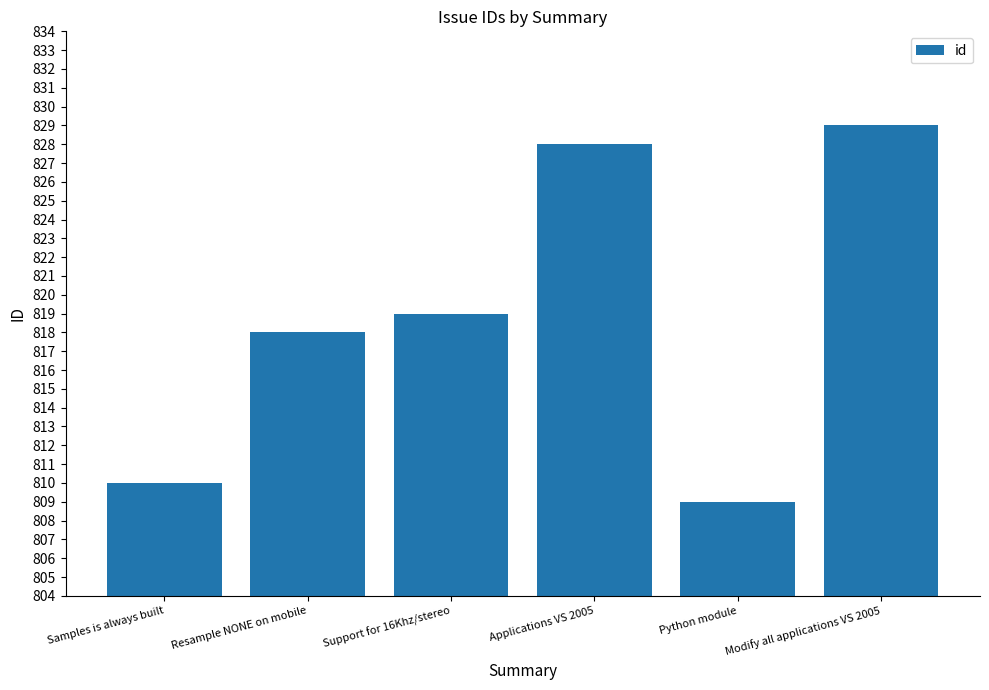

Read the value at Applications VS 2005, to the nearest 5.

830